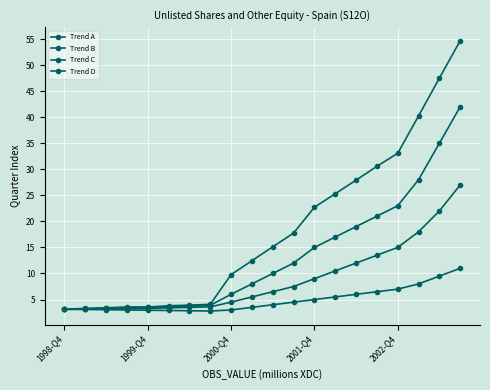

Where is Trend A nearest to the value 28?

14